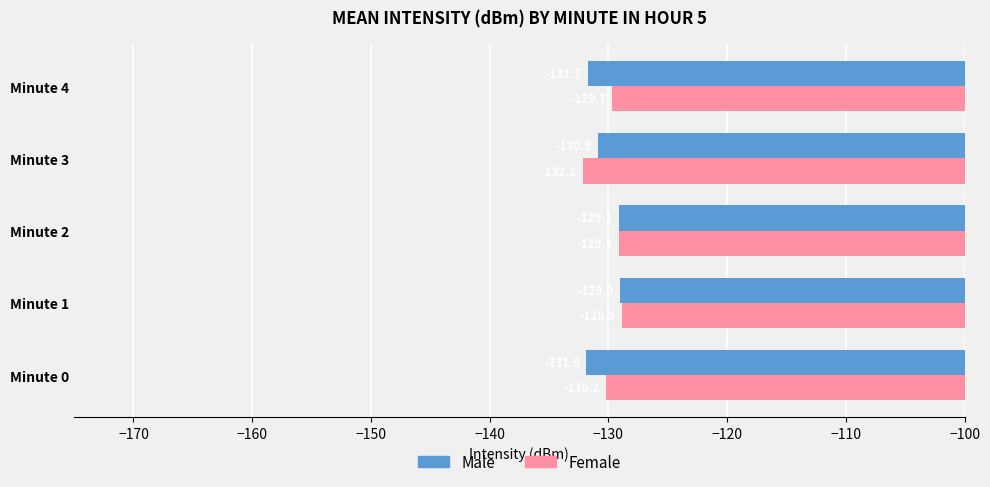

At which label is Female closest to -130?

Minute 0